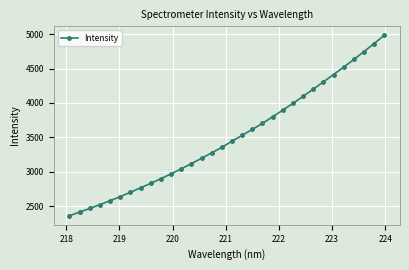

Count the number of data series in this chart.

1